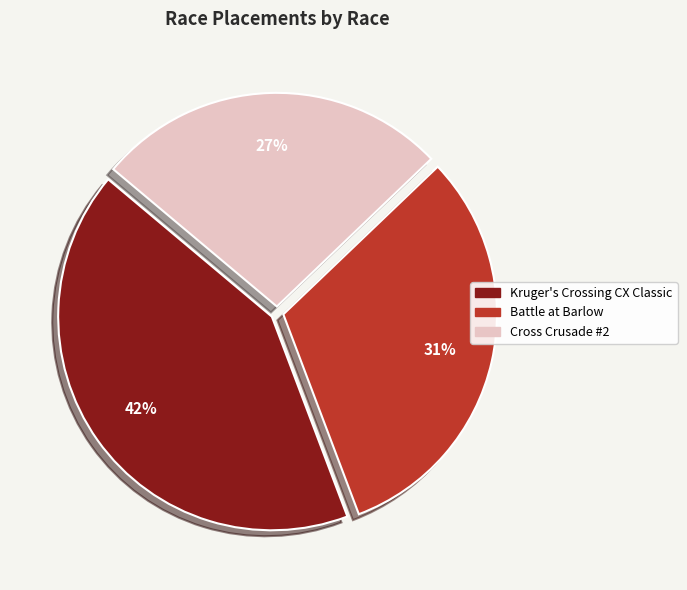

Does Kruger's Crossing CX Classic account for over 50% of the chart?

No